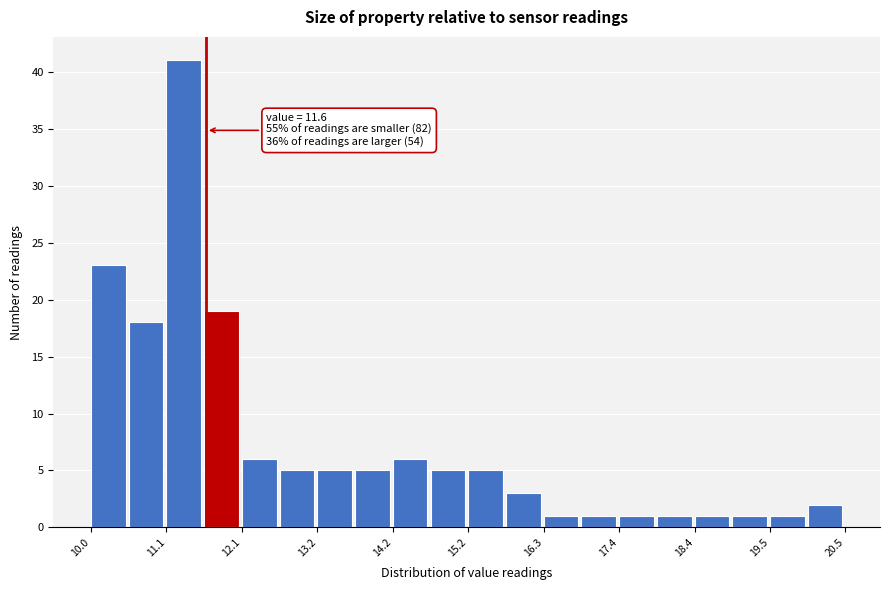

Read against the x-axis, roughly where is the centre of the tallest bar?

11.2